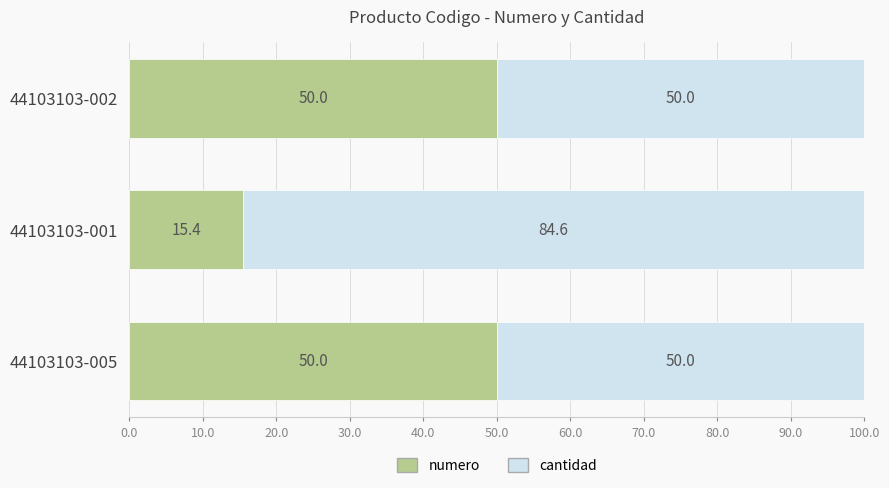

What is the sum of all numero values?

115.4